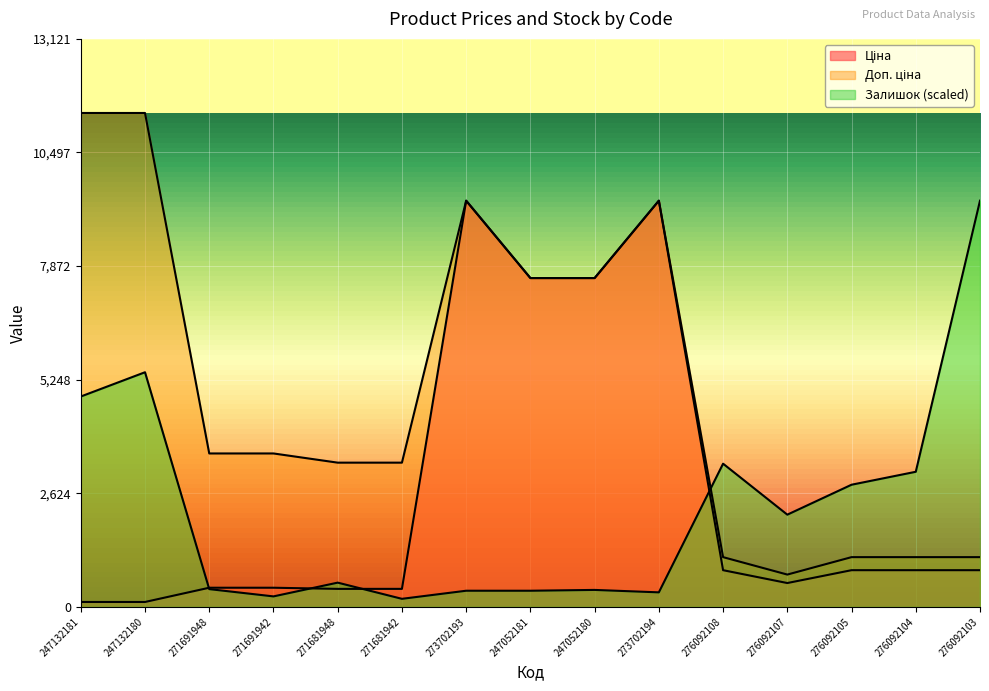

What is the highest value of the Залишок series?

9384.0